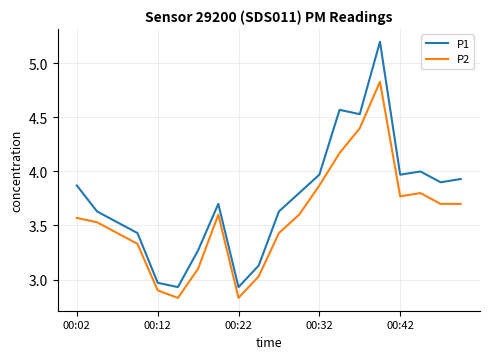

Does the chart display data point markers on the line(s)?

No